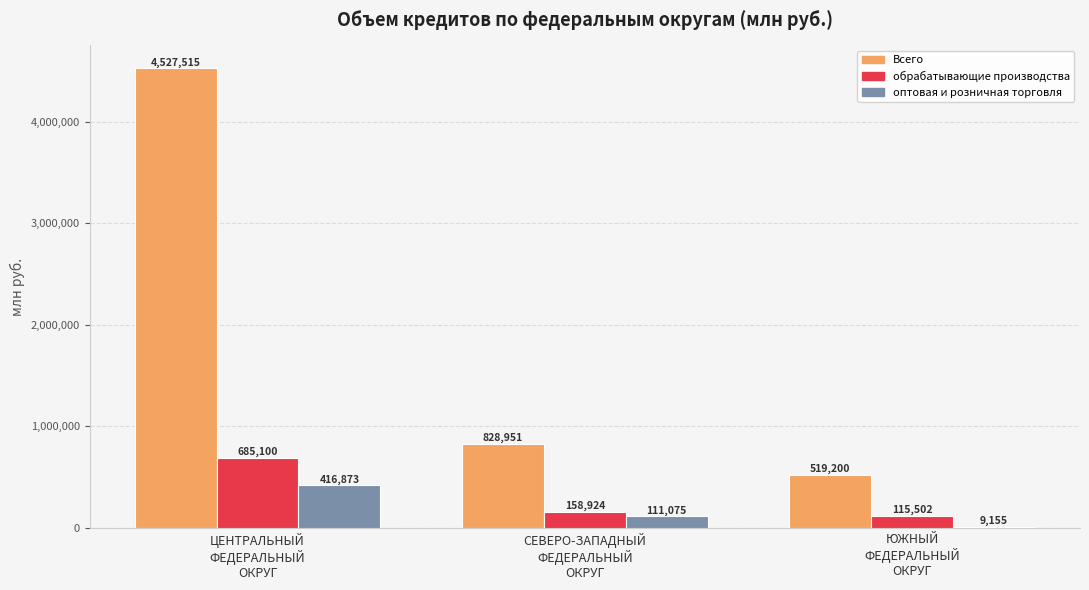

Count the number of categories in the chart.

3